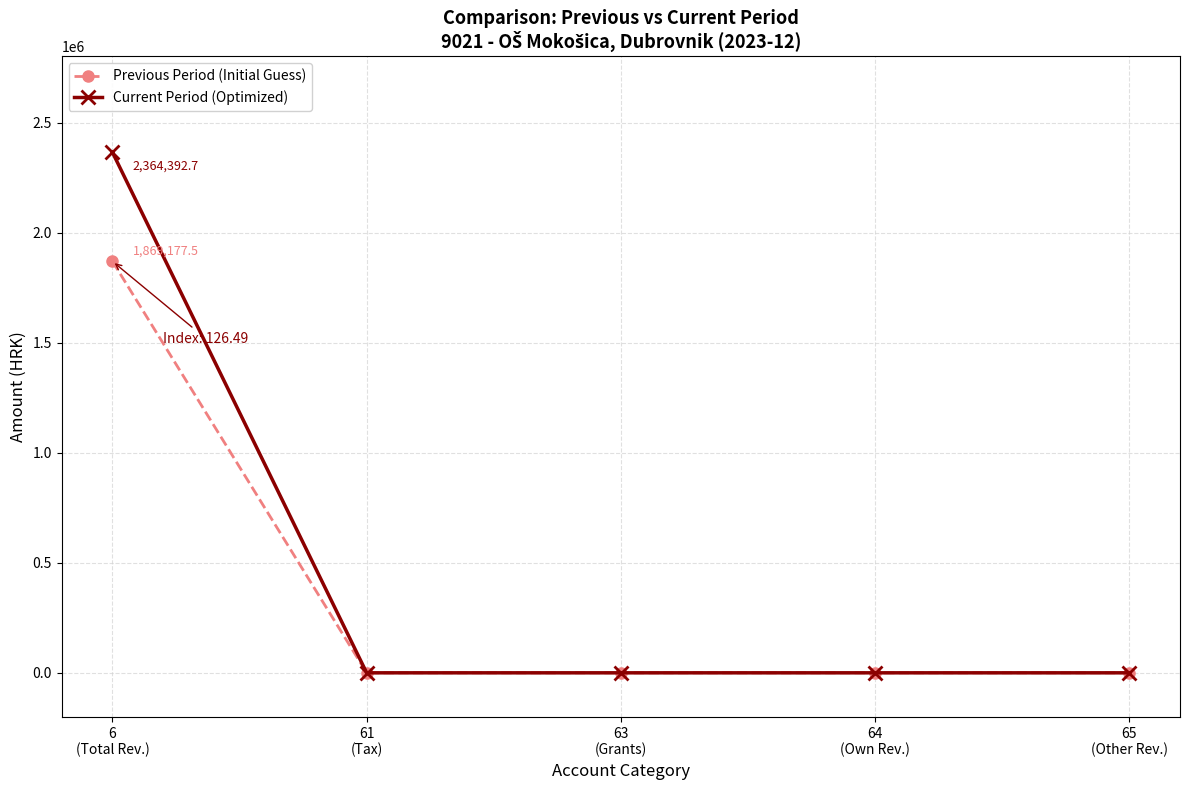

Is the value of Previous Period (Initial Guess) at 6
(Total Rev.) greater than the value of Current Period (Optimized) at 64
(Own Rev.)?

Yes